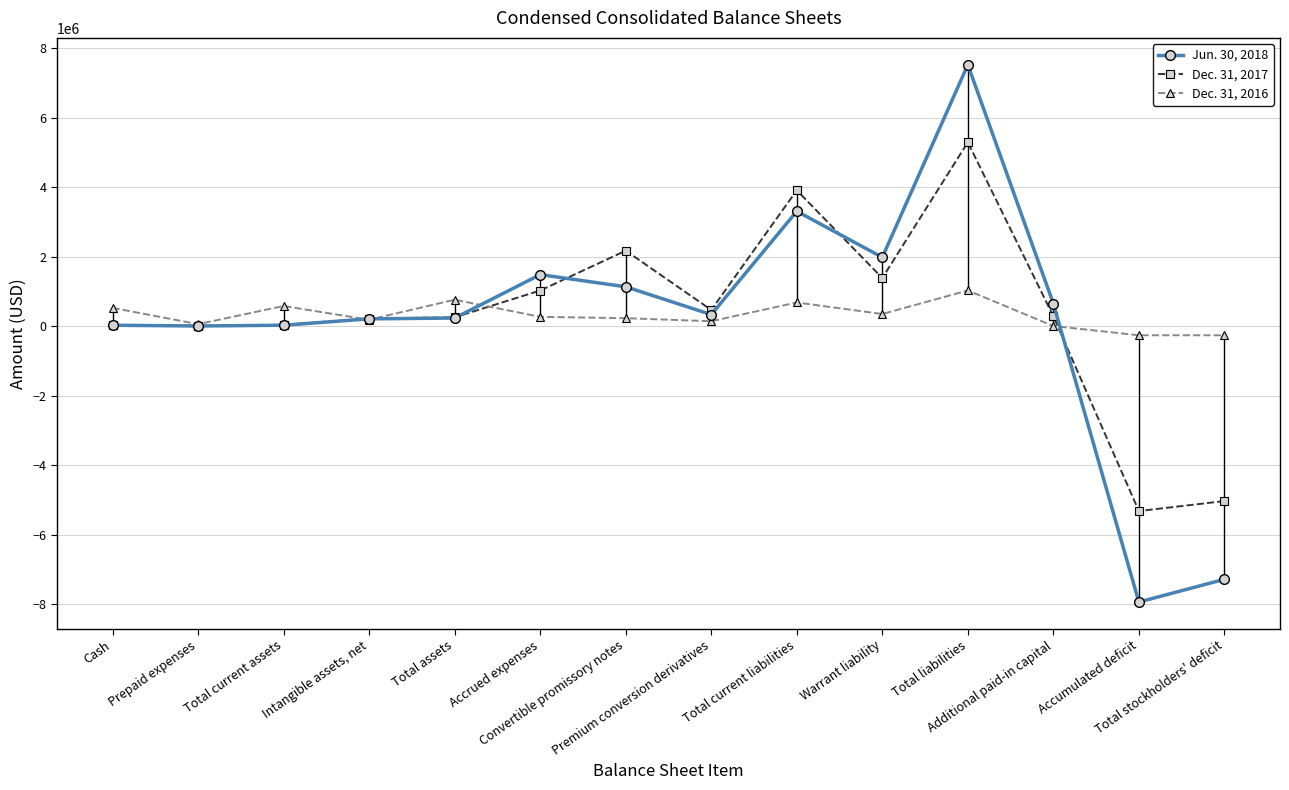

What is the average value of the Dec. 31, 2017 series?

334130